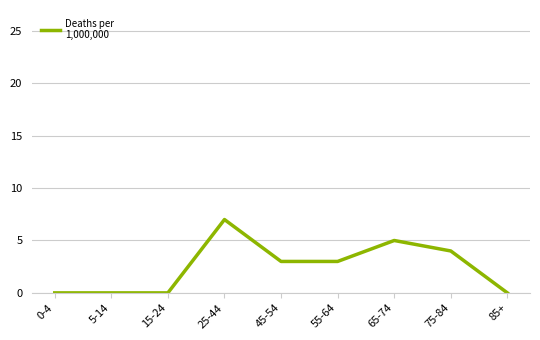

What is the difference between the second highest and minimum values?

5